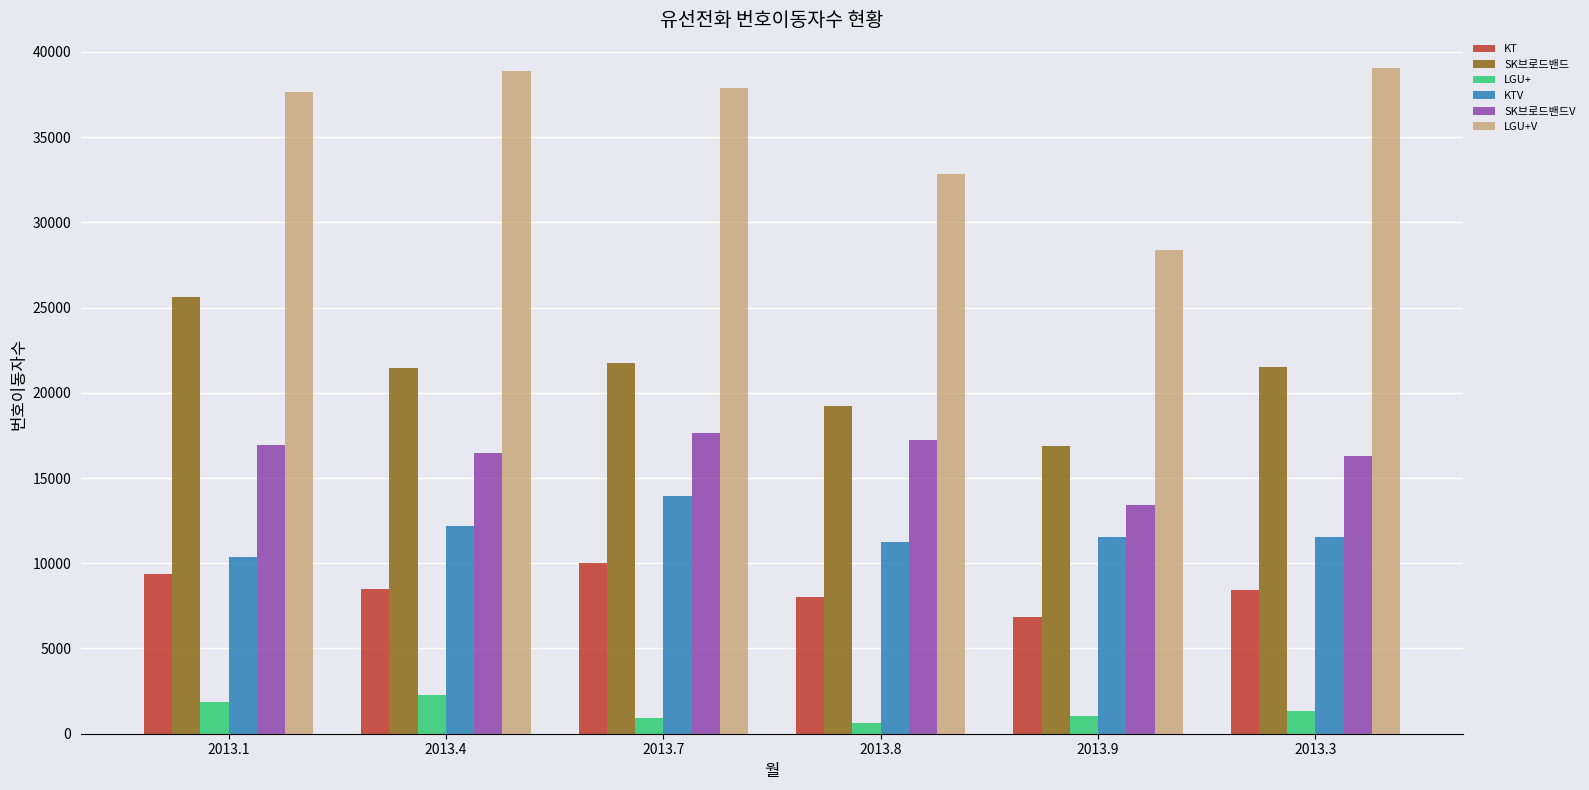

What is the spread (max minus min) of values at 2013.3?

37728